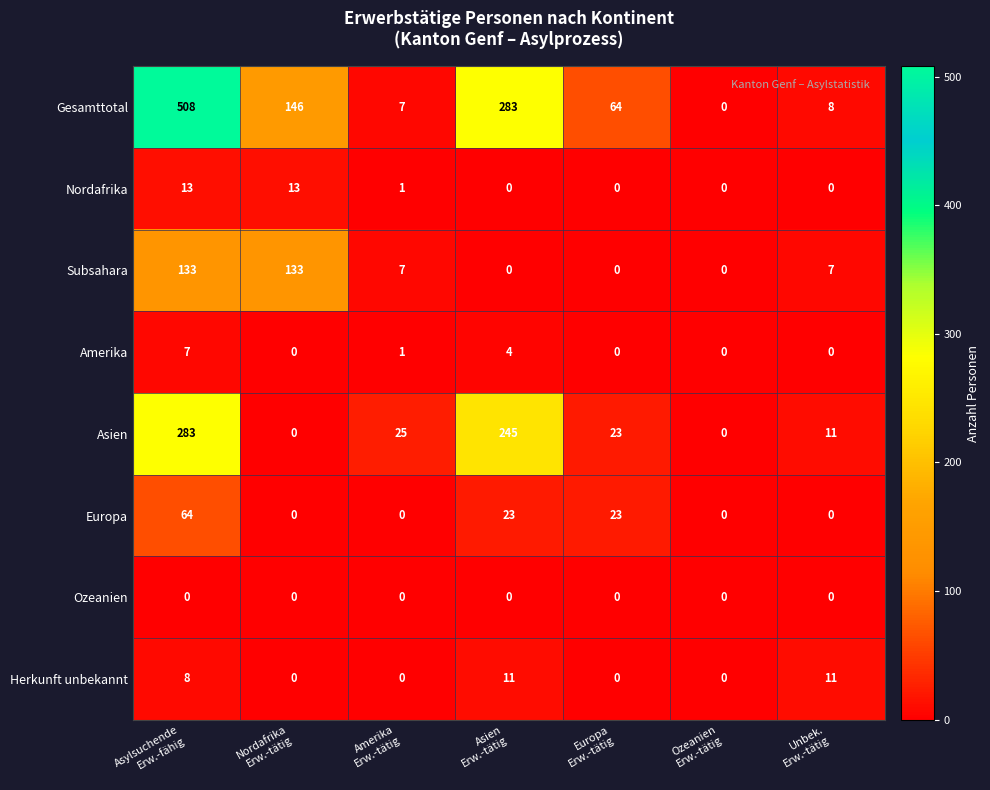

At which category is the sum across all series the highest?

Asylsuchende
Erw.-fähig